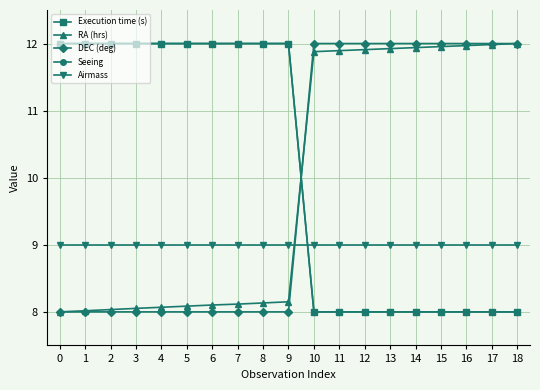

Reading left to right, transcribe all the data shown in this chart.

Execution time (s): 12.0	12.0	12.0	12.0	12.0	12.0	12.0	12.0	12.0	12.0	8.0	8.0	8.0	8.0	8.0	8.0	8.0	8.0	8.0
RA (hrs): 8.0	8.0	8.0	8.1	8.1	8.1	8.1	8.1	8.1	8.2	11.9	11.9	11.9	11.9	11.9	12.0	12.0	12.0	12.0
DEC (deg): 8.0	8.0	8.0	8.0	8.0	8.0	8.0	8.0	8.0	8.0	12.0	12.0	12.0	12.0	12.0	12.0	12.0	12.0	12.0
Seeing: 12.0	12.0	12.0	12.0	12.0	12.0	12.0	12.0	12.0	12.0	8.0	8.0	8.0	8.0	8.0	8.0	8.0	8.0	8.0
Airmass: 9.0	9.0	9.0	9.0	9.0	9.0	9.0	9.0	9.0	9.0	9.0	9.0	9.0	9.0	9.0	9.0	9.0	9.0	9.0